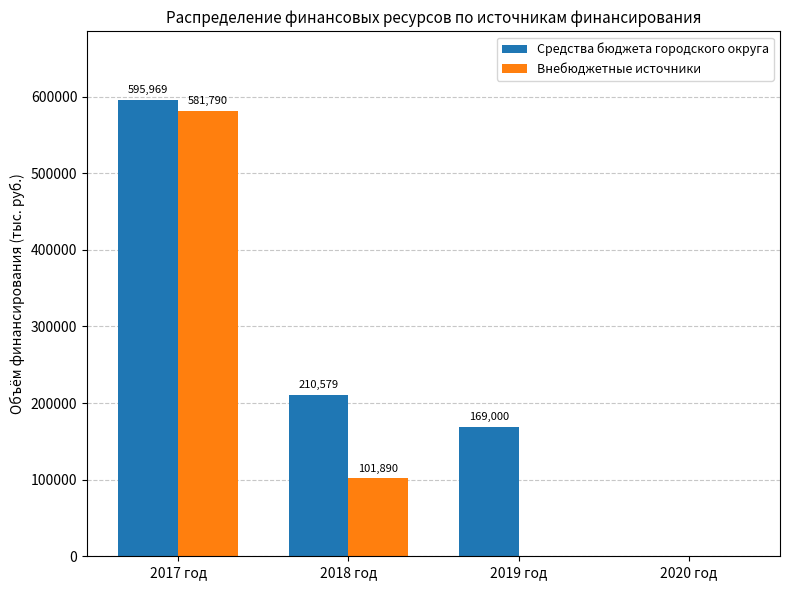

Is the value of Средства бюджета городского округа at 2018 год greater than the value of Внебюджетные источники at 2020 год?

Yes